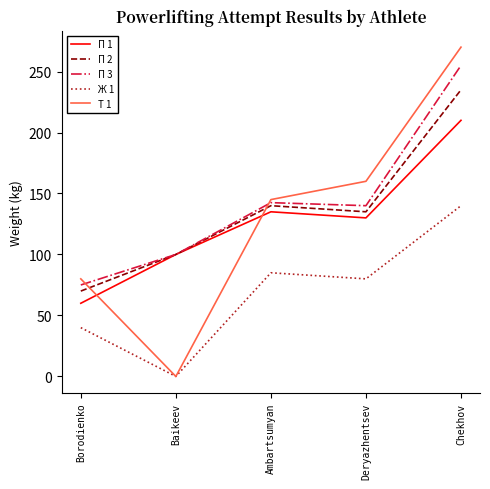

Which series changed the most between Baikeev and Deryazhentsev?

Т 1